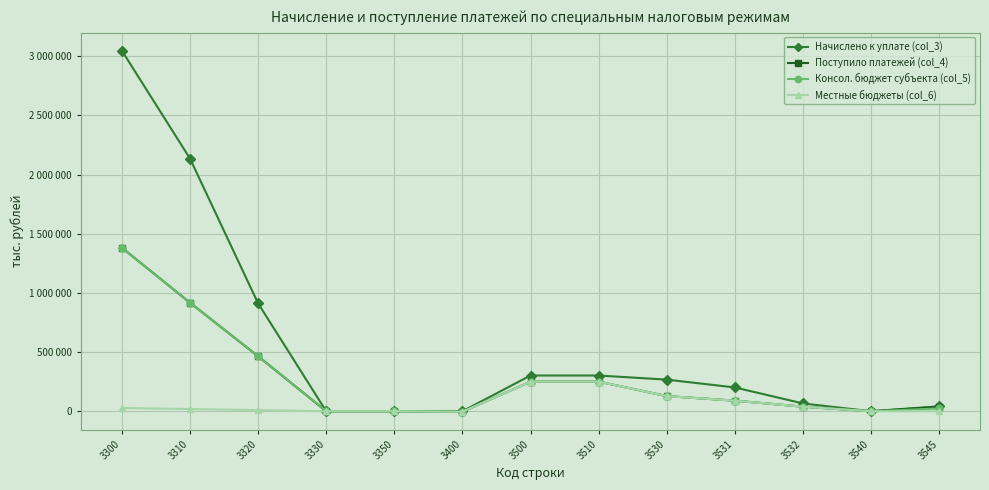

Is this an area chart (filled region under the line)?

No